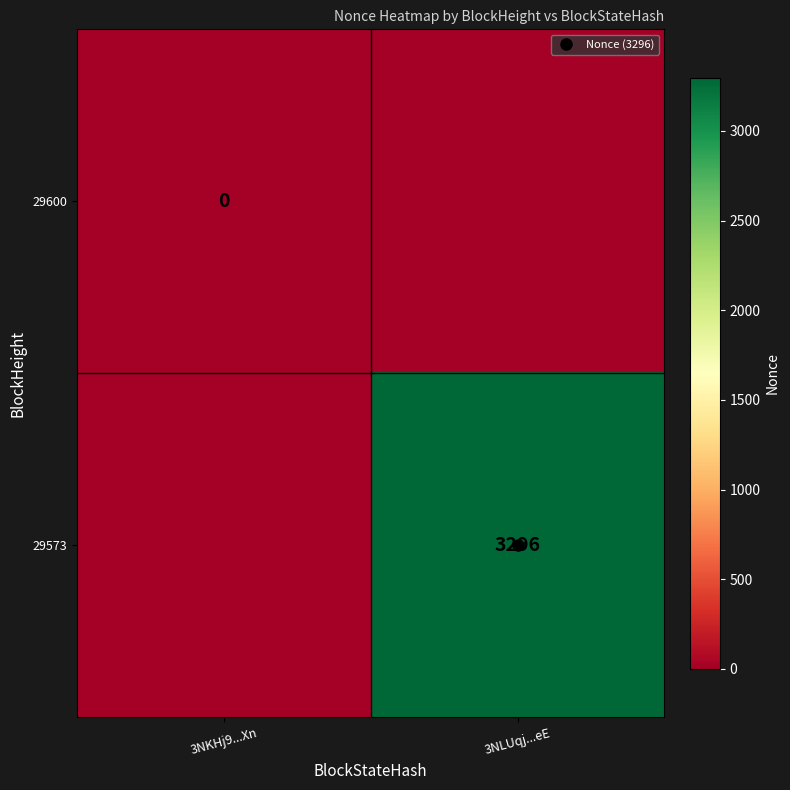

Which series has the widest spread of values?

29573